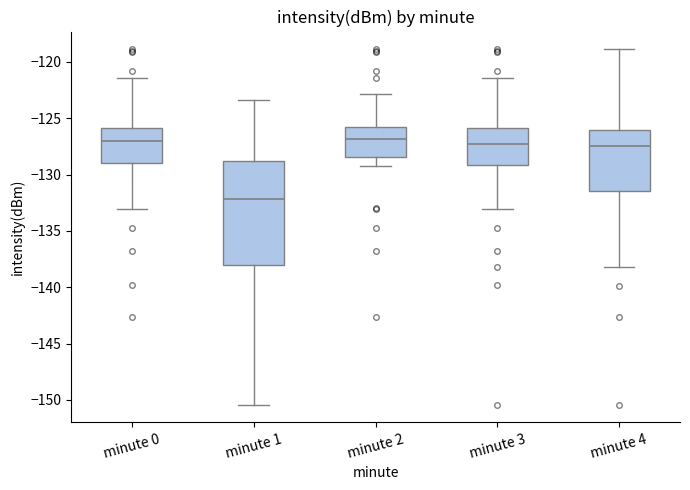

Which box has the lowest median line?

minute 1